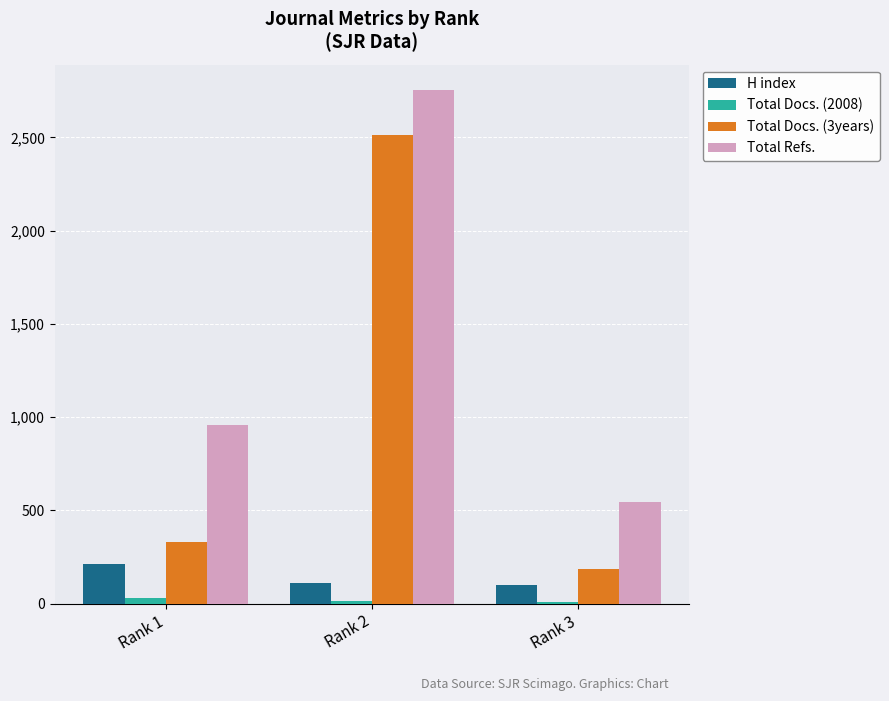

What is the approximate value of Total Refs. at Rank 2?

2752